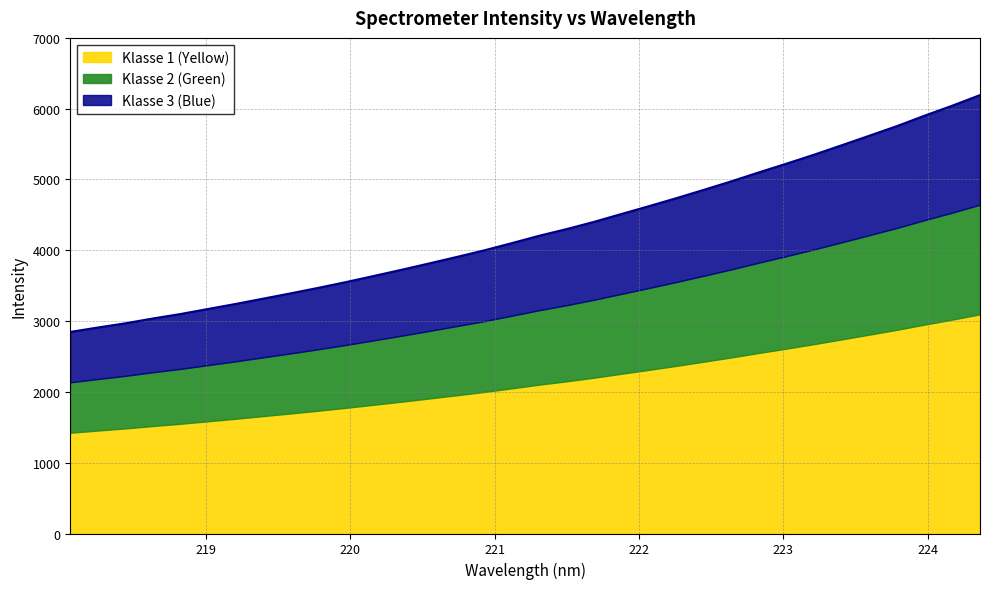

What is the value of the 26th point from the left?

5104.3